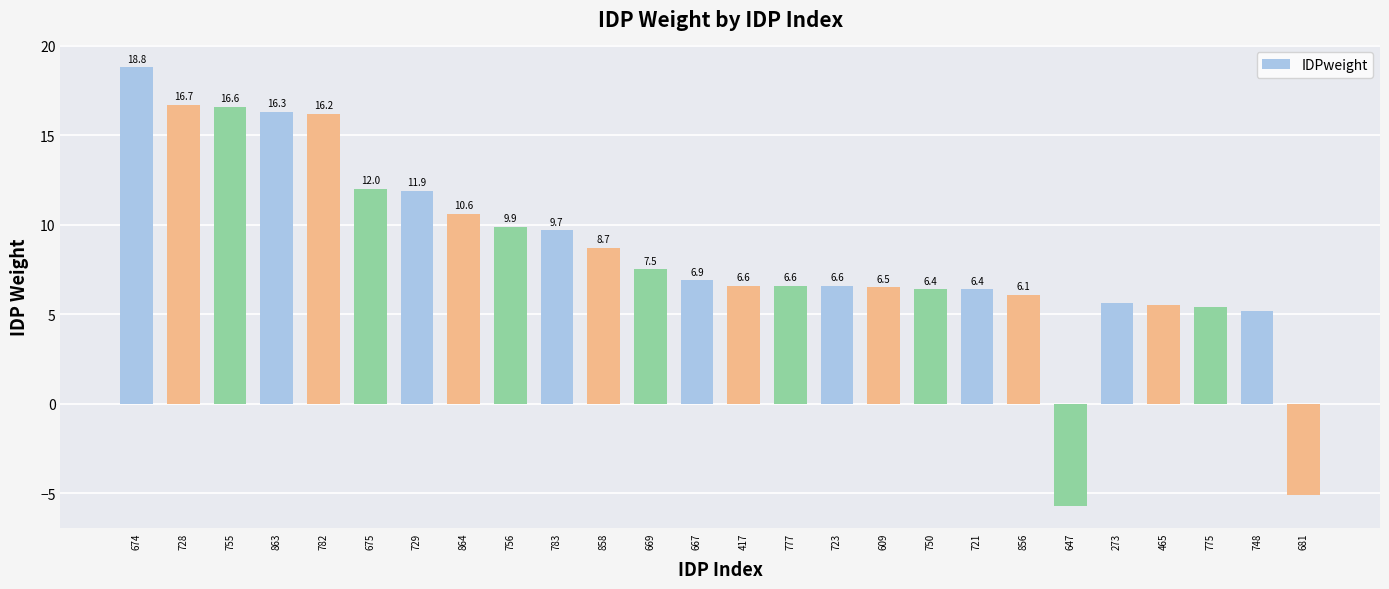

What is the value of the 19th bar from the left?

6.4